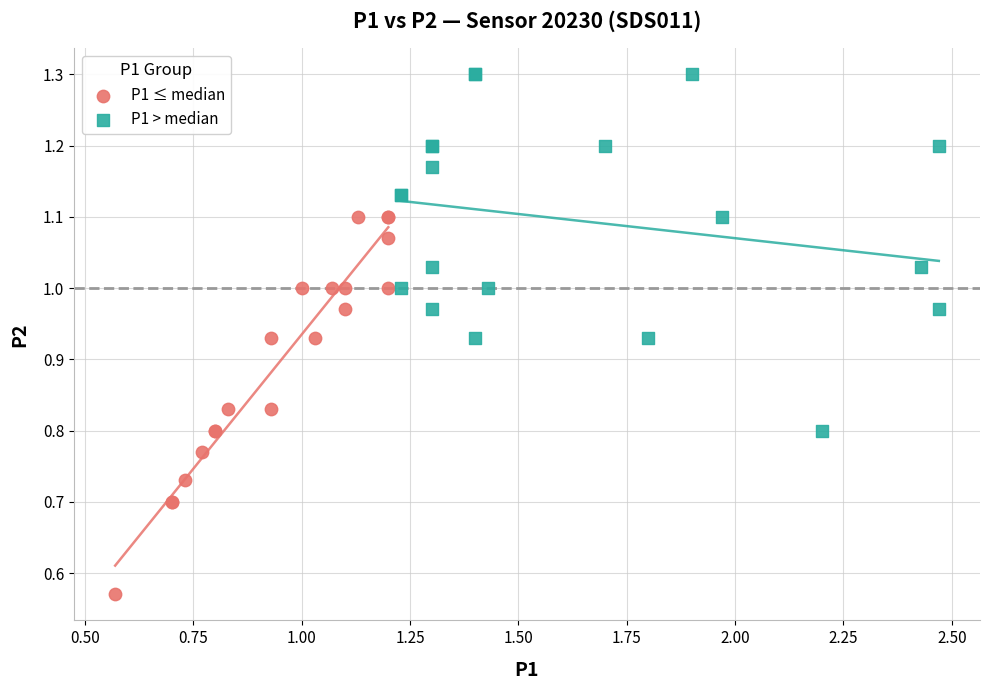

Which series reaches the minimum Y coordinate?

P1 ≤ median